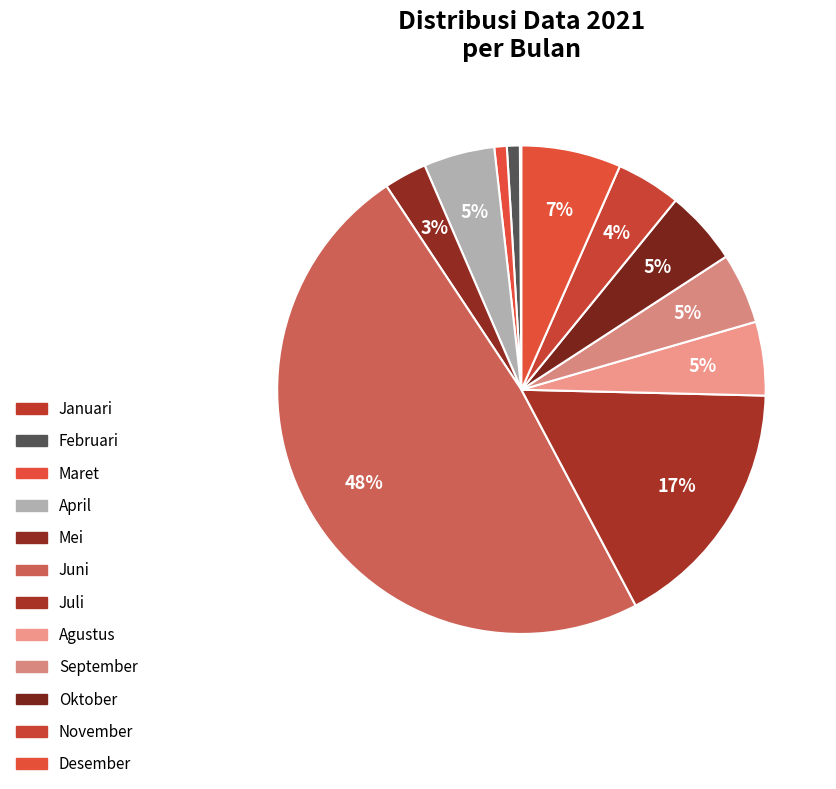

Is there a majority slice in this chart?

No